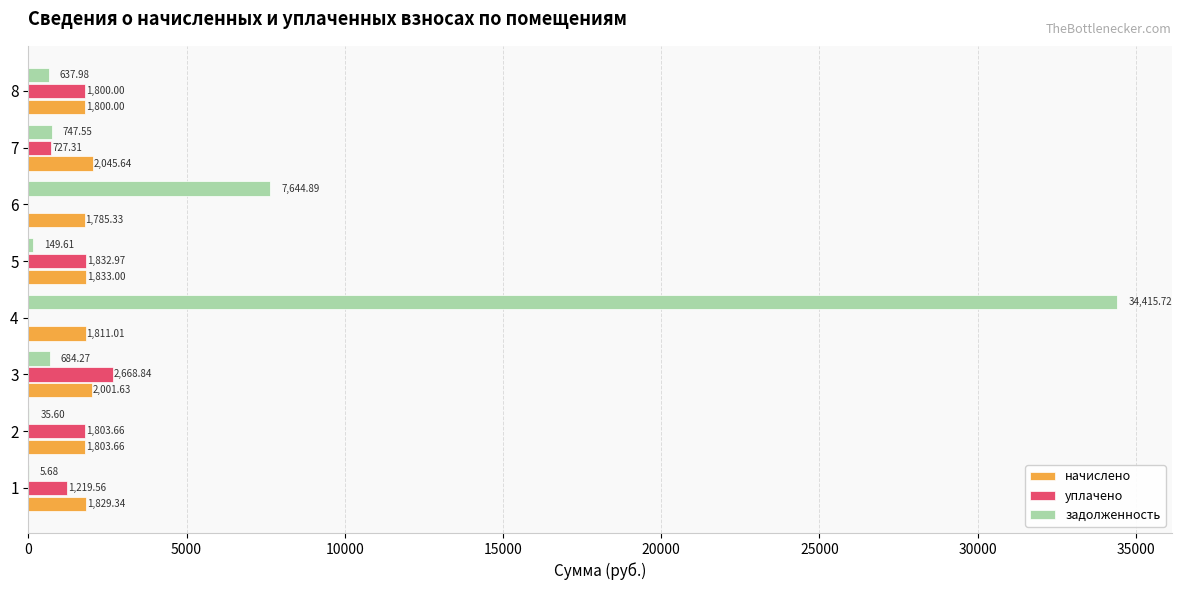

Between 2 and 5, which series saw the biggest shift?

задолженность